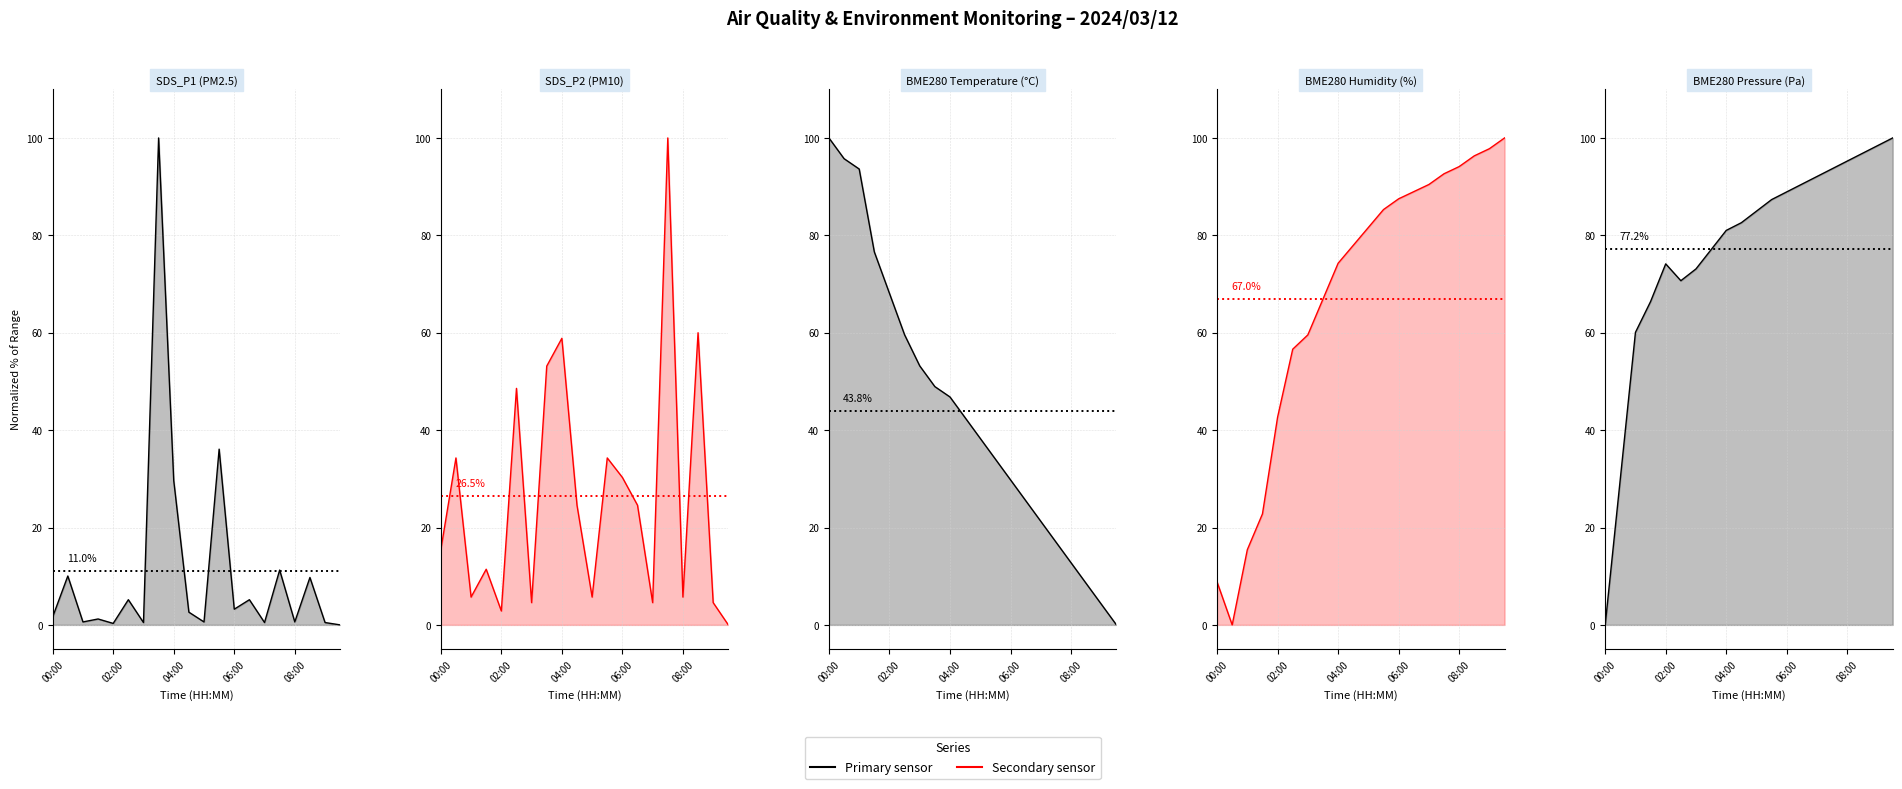

The SDS_P2 (PM10) series shows 4.6 at 6. True or false?

True